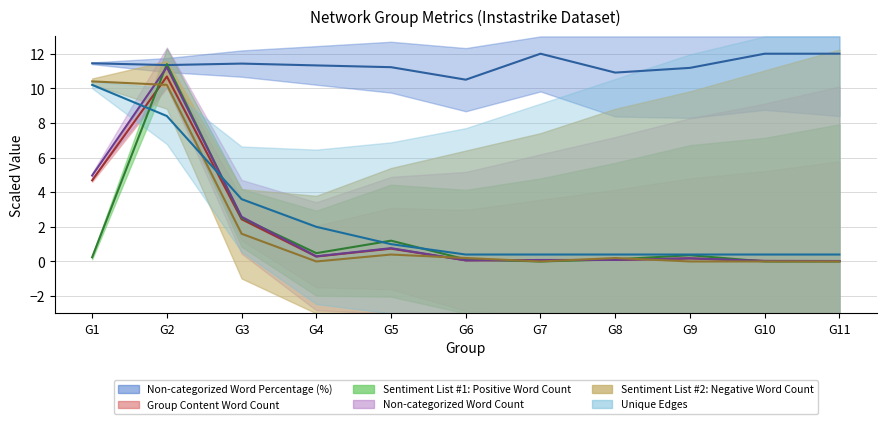

At which category is the sum across all series the highest?

G2